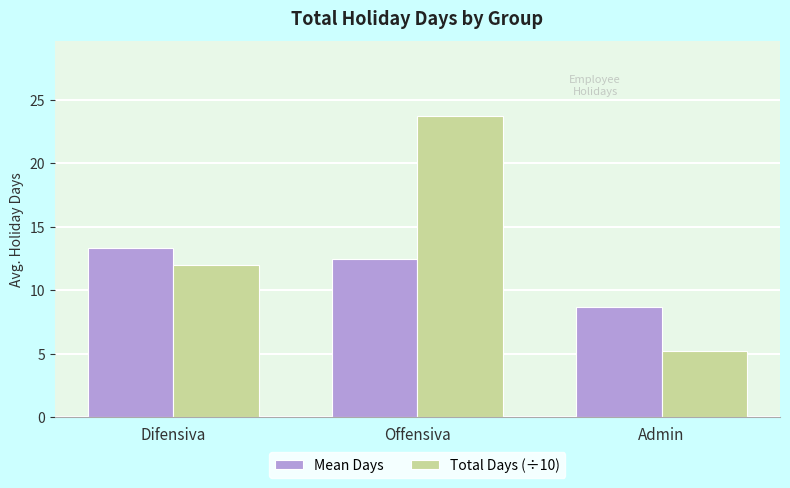

What are all the series names shown in the legend?

Mean Days, Total Days (÷10)